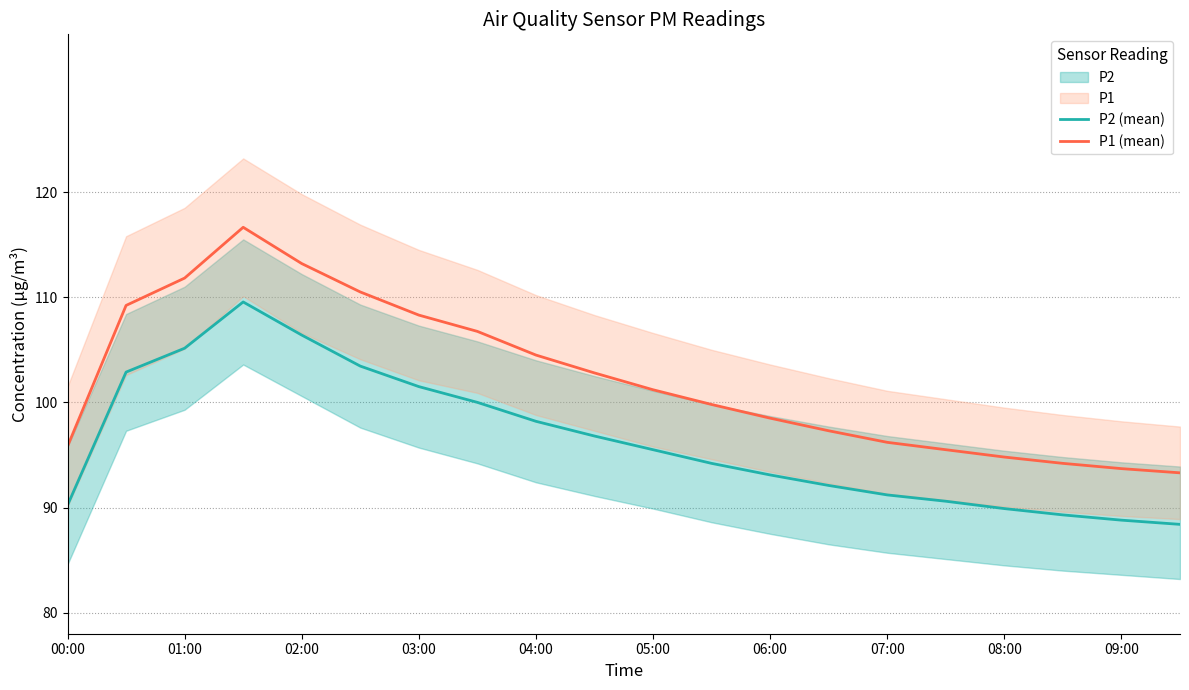

In P2 (mean), how many points are higher than both neighbors (excluding endpoints)?

1